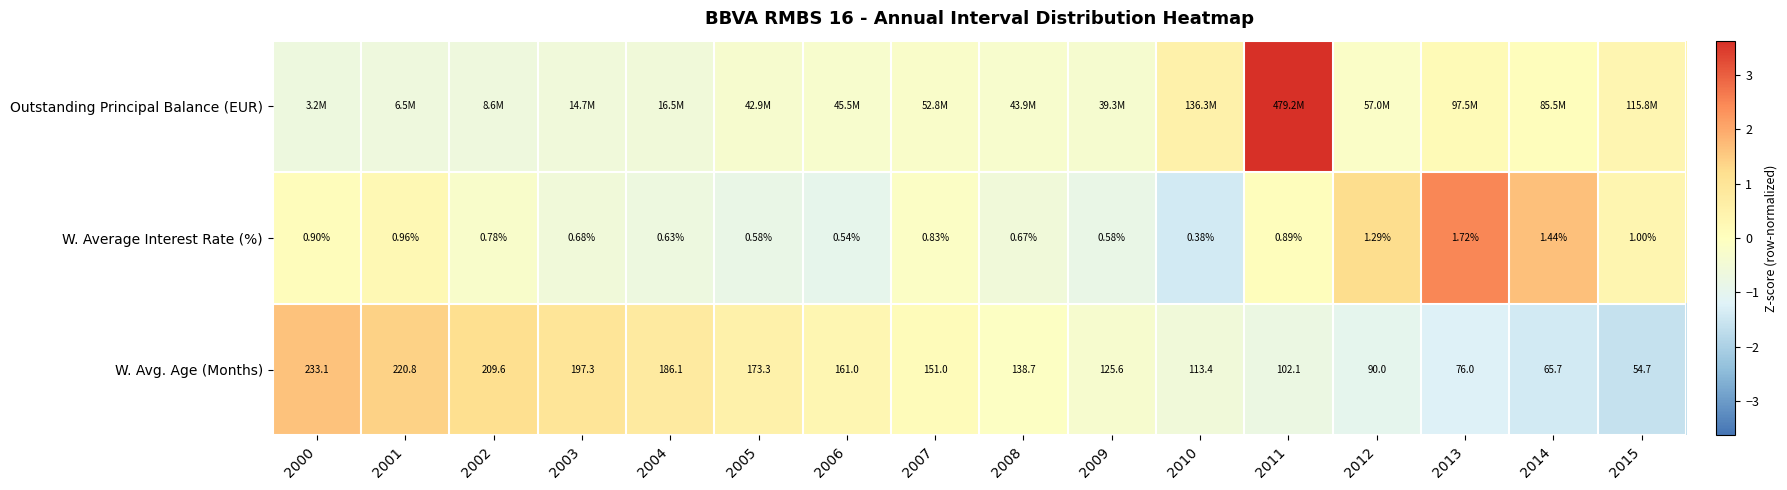

At which label does Outstanding Principal Balance (EUR) reach its minimum?

2000